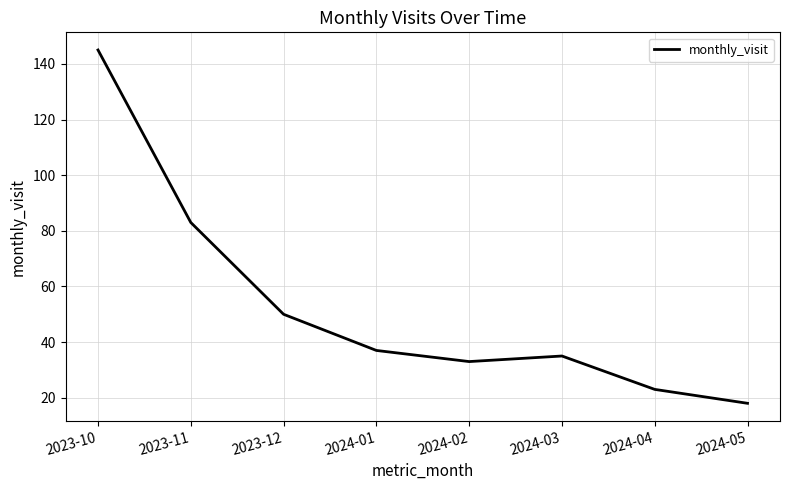

Is it true that the value at 2023-11 is 22?

False